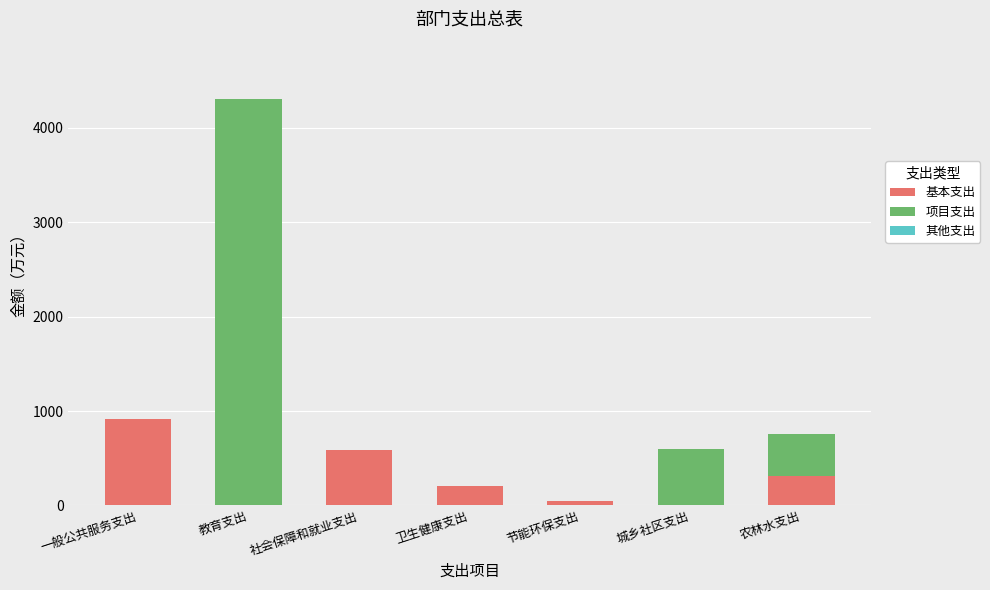

What is the total value across all series at 一般公共服务支出?

916.9